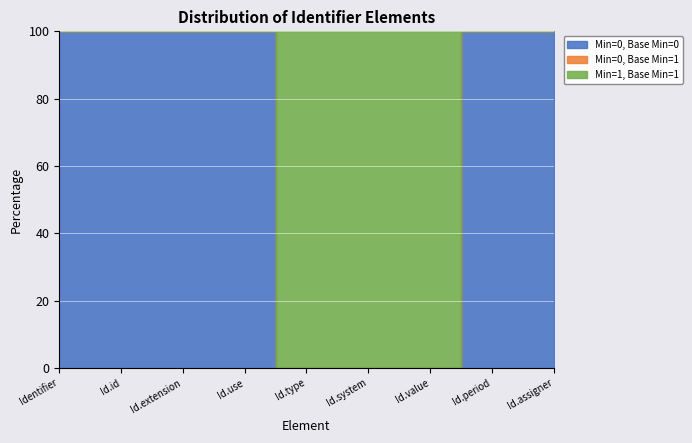

True or false: Base Min and Identifier cross at least once.

False